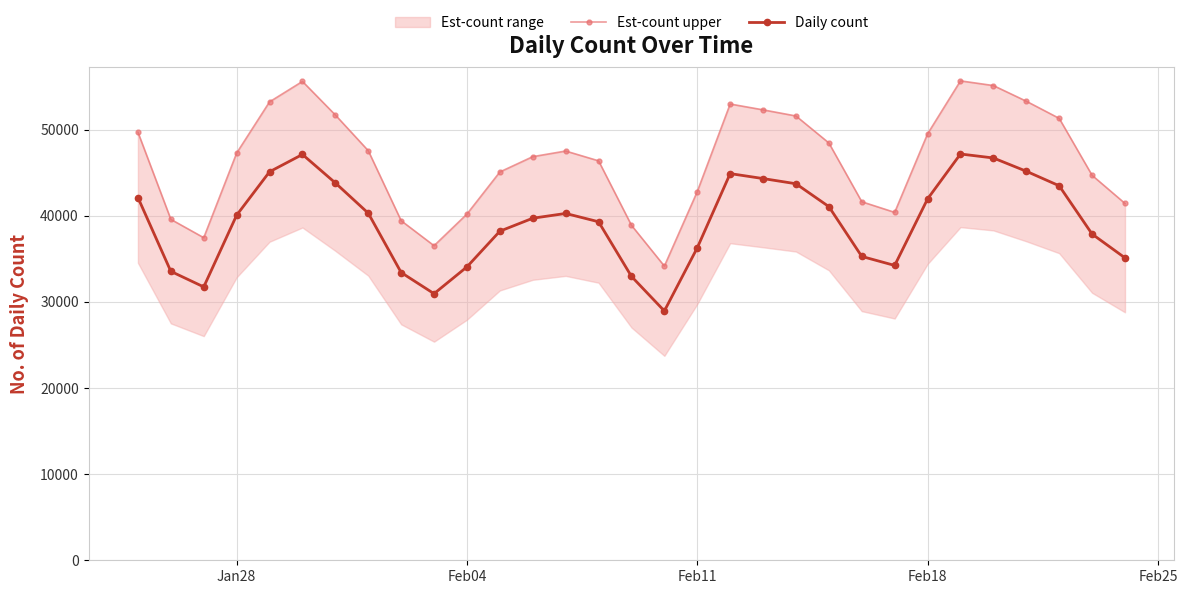

What is the average value of the Est-count upper series?

46394.9